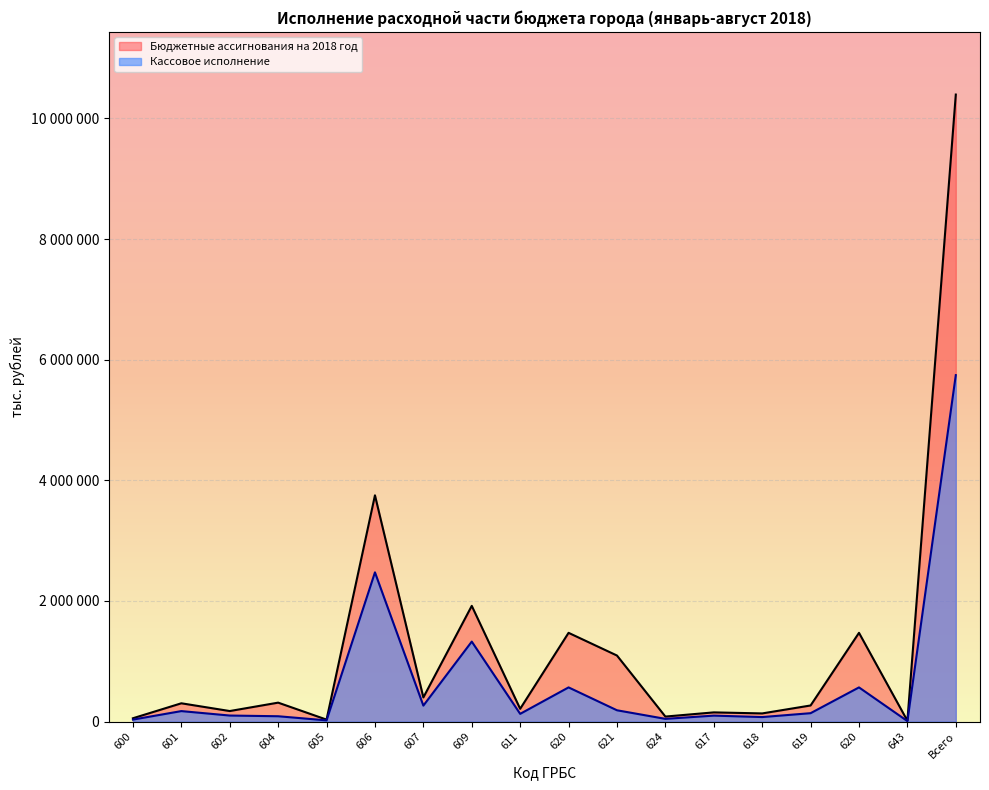

The Кассовое исполнение series shows 5744057 at Всего. True or false?

True